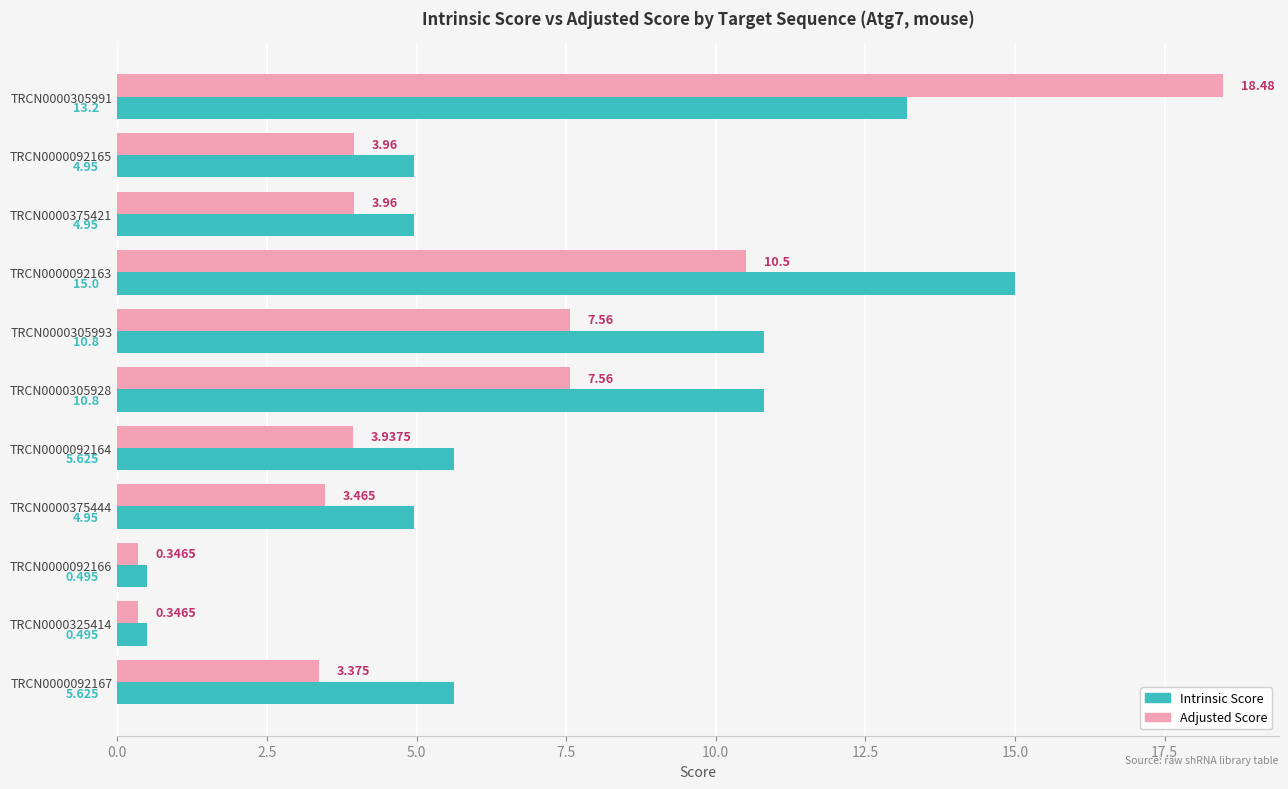

How many values in the Intrinsic Score series are below 5?

5